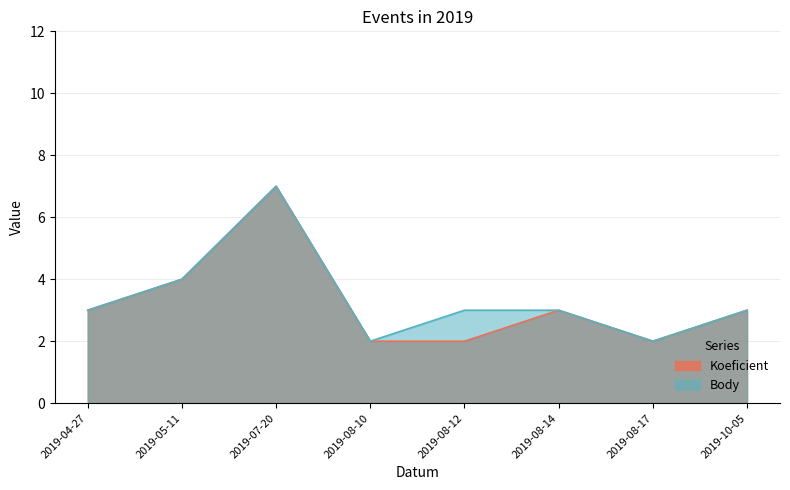

True or false: Koeficient has a value of 3 at 2019-10-05.

True